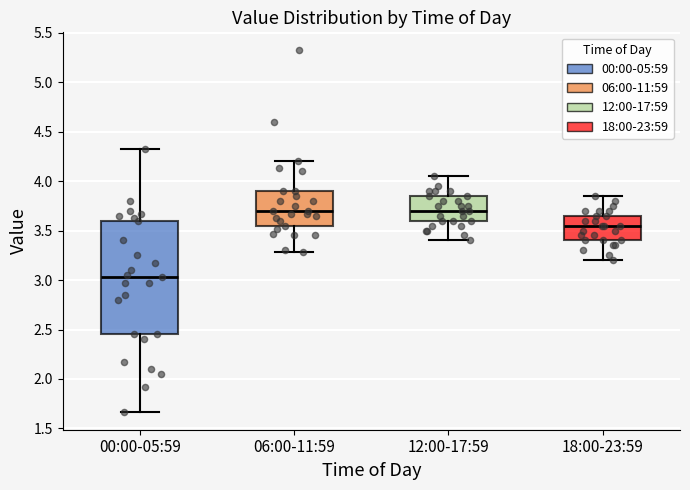

Reading left to right, read every box against the y-axis: the position of its median line, the range the box covers, and the ends of its whiskers. The values are not printed on the chart, so give them approximately, as read against the axis.

00:00-05:59: median 3.05, box 2.45 to 3.60, whiskers 1.65 to 4.30
06:00-11:59: median 3.70, box 3.55 to 3.90, whiskers 3.30 to 4.20
12:00-17:59: median 3.70, box 3.60 to 3.85, whiskers 3.40 to 4.05
18:00-23:59: median 3.55, box 3.40 to 3.65, whiskers 3.20 to 3.85